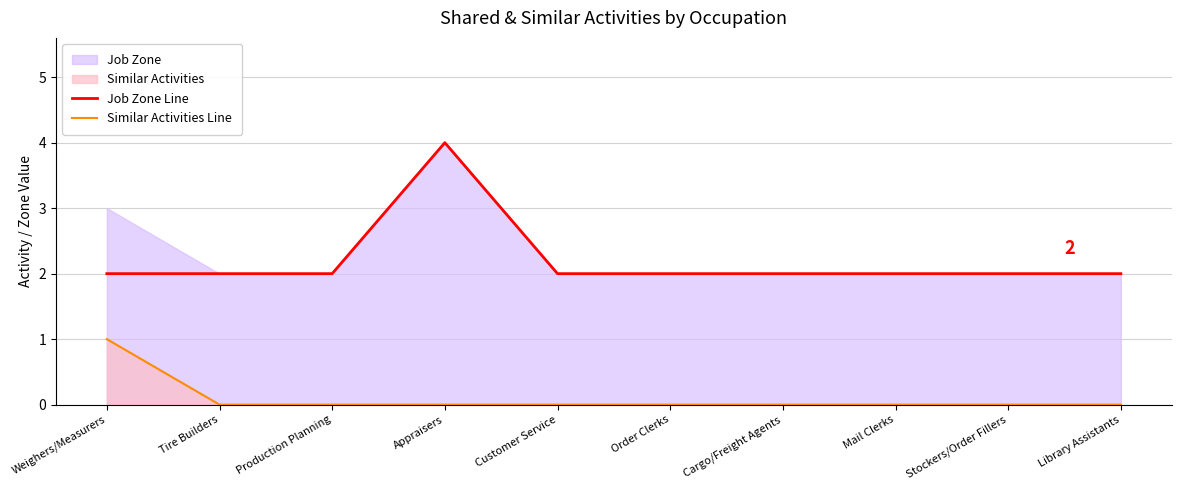

Is the value of Similar Activities Line at Weighers/Measurers greater than the value of Job Zone Line at Tire Builders?

No